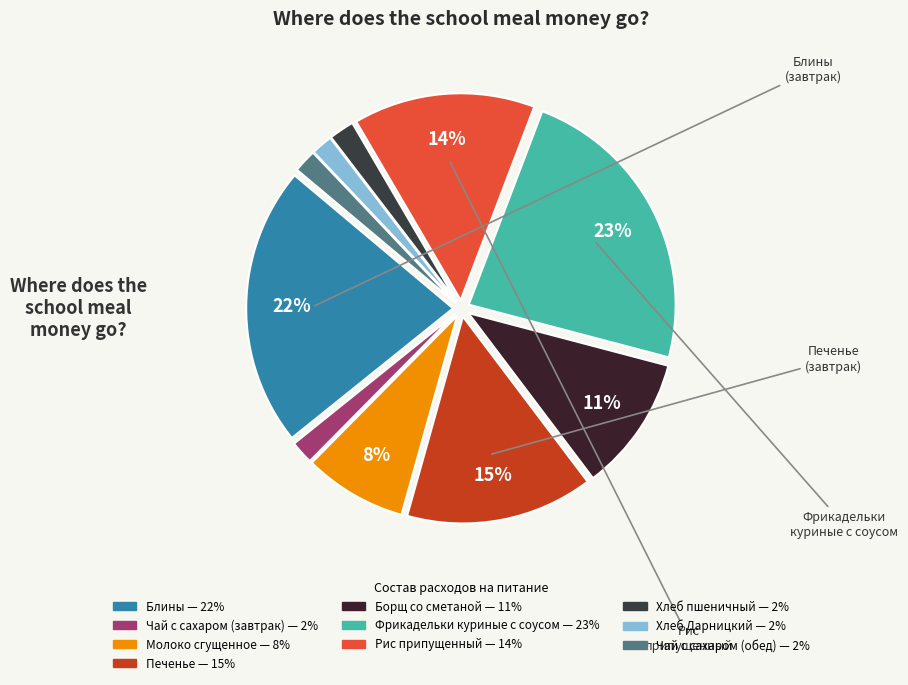

True or false: Рис припущенный accounts for 14% of the total.

True